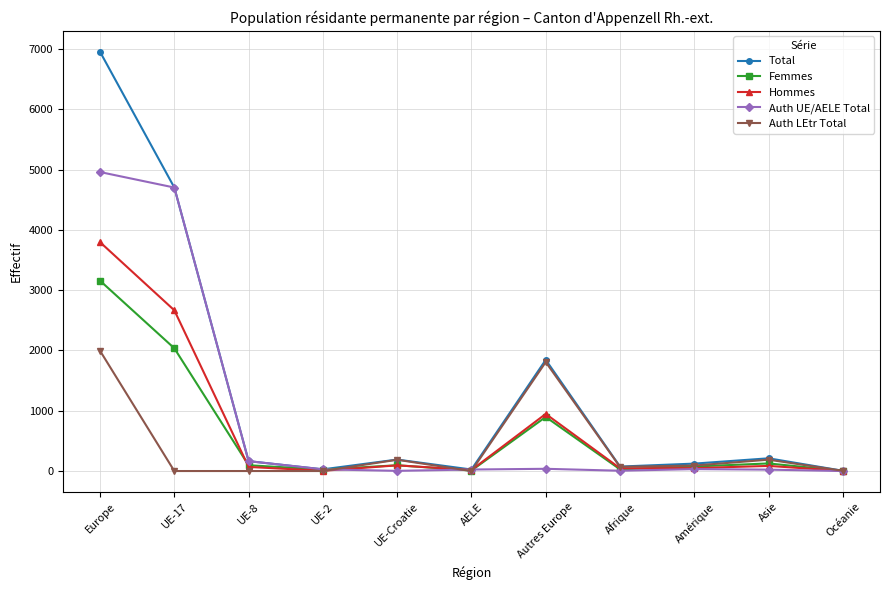

List the series in order of their peak value, lowest first.

Auth LEtr Total, Femmes, Hommes, Auth UE/AELE Total, Total